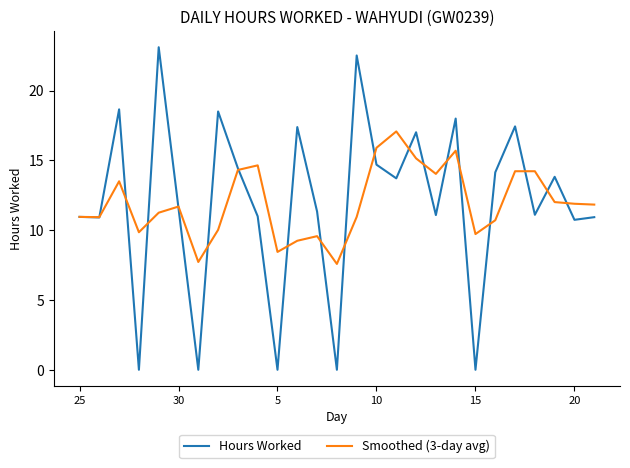

What is the difference between the second highest and second lowest values in the Smoothed (3-day avg) series?

8.2